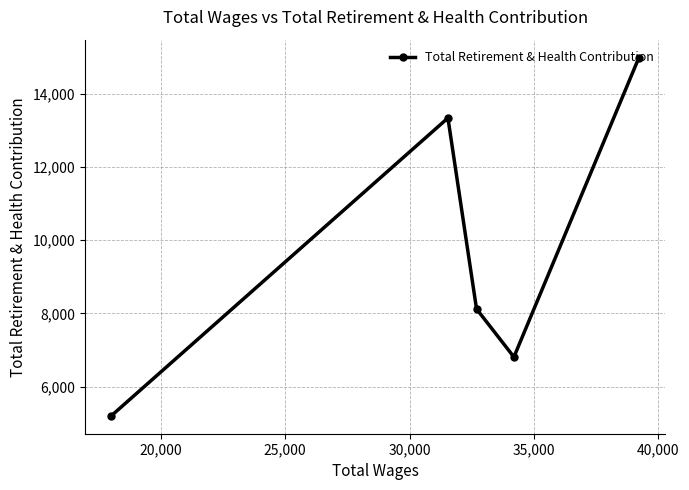

What is the maximum value shown in the chart?

14987